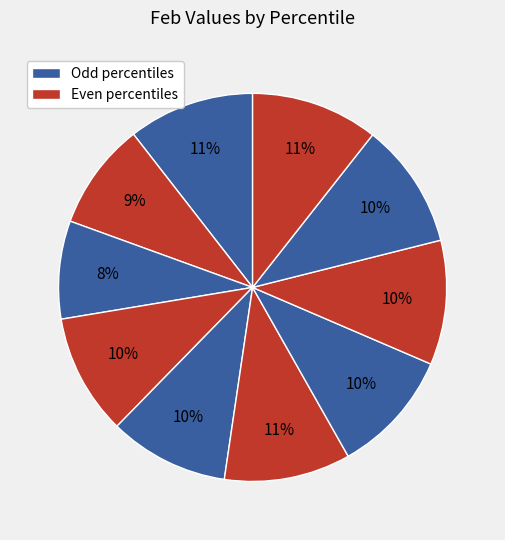

To the nearest percent, what is the average slice percentage?

10%